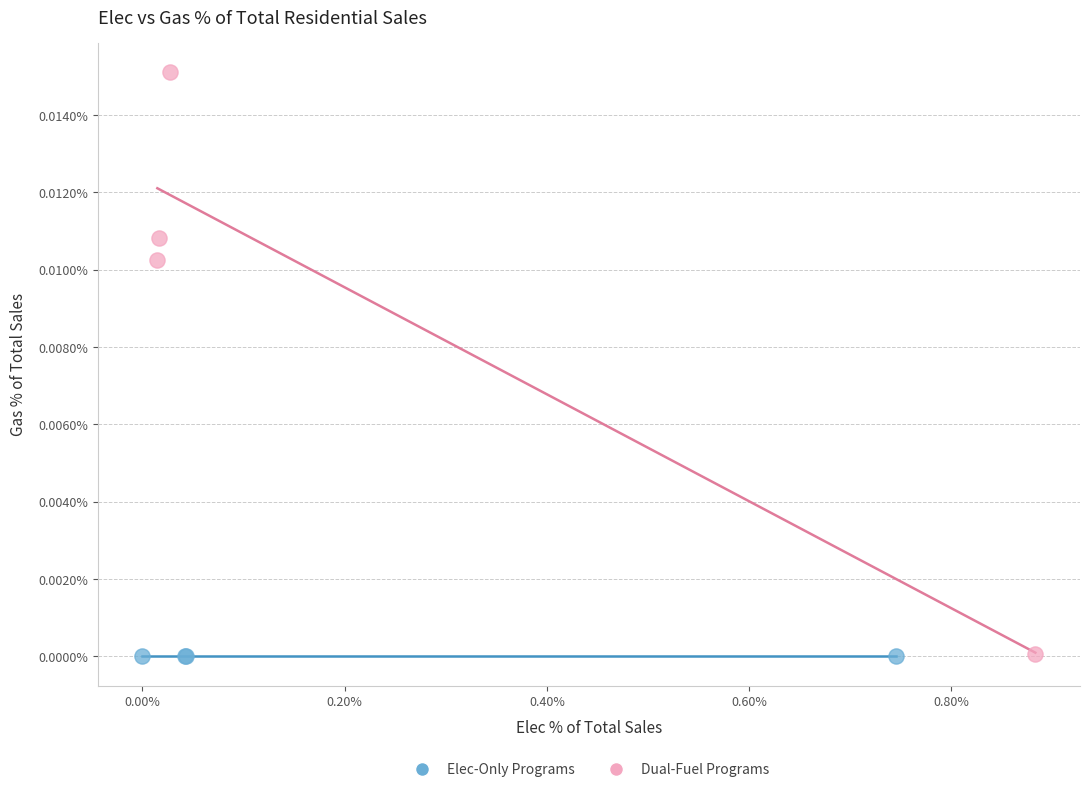

Which series reaches the maximum Y coordinate?

Dual-Fuel Programs